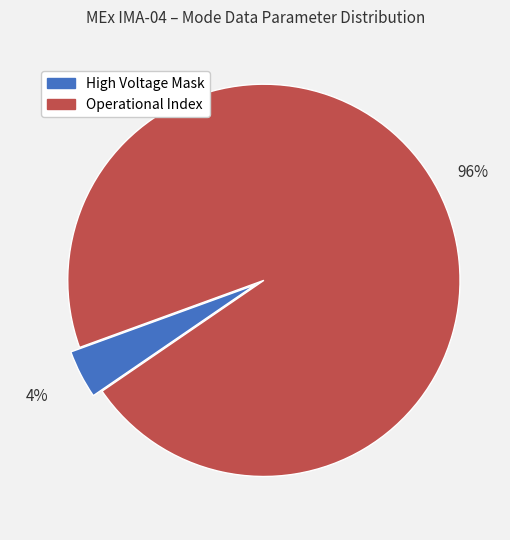

Which has a higher value, High Voltage Mask or Operational Index?

Operational Index